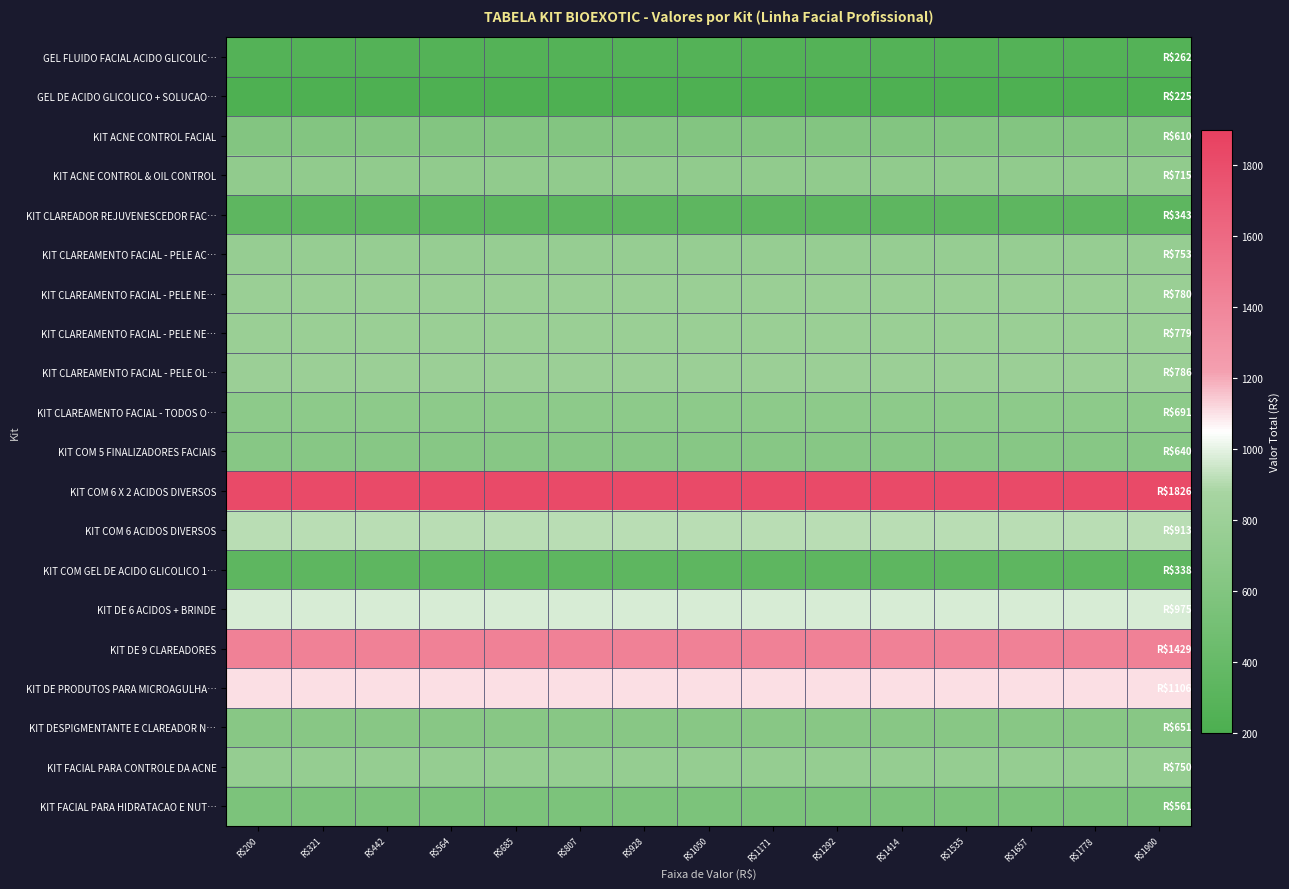

What is the total value across all series at R$564?

15133